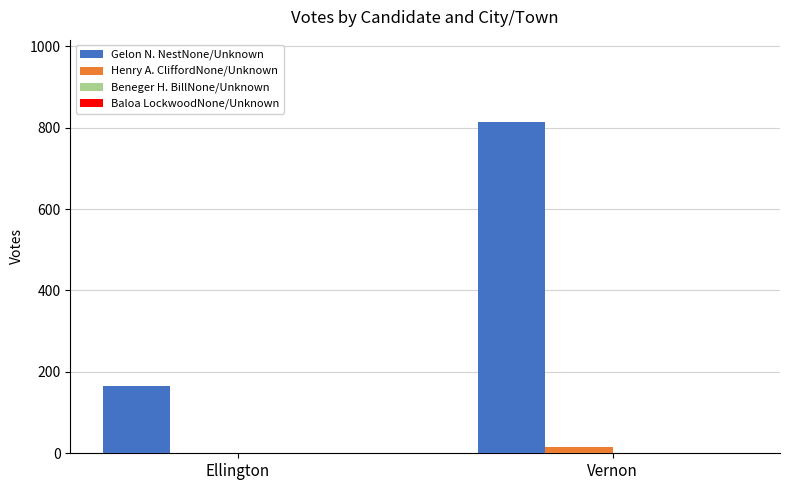

Which series has the largest total across all categories?

Gelon N. NestNone/Unknown